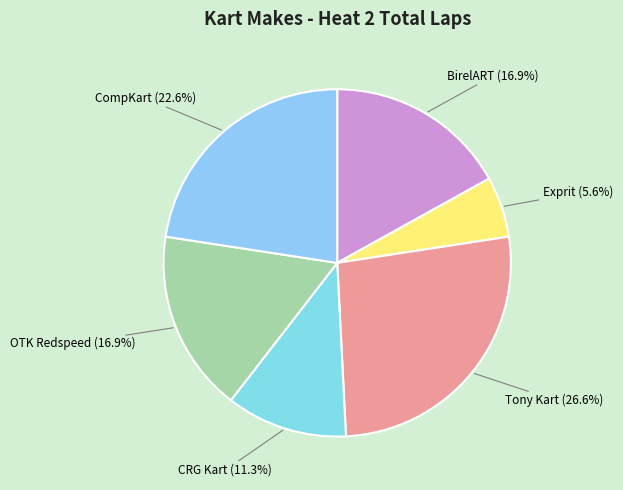

To the nearest percent, what is the difference between the largest and smallest slice percentages?

21%